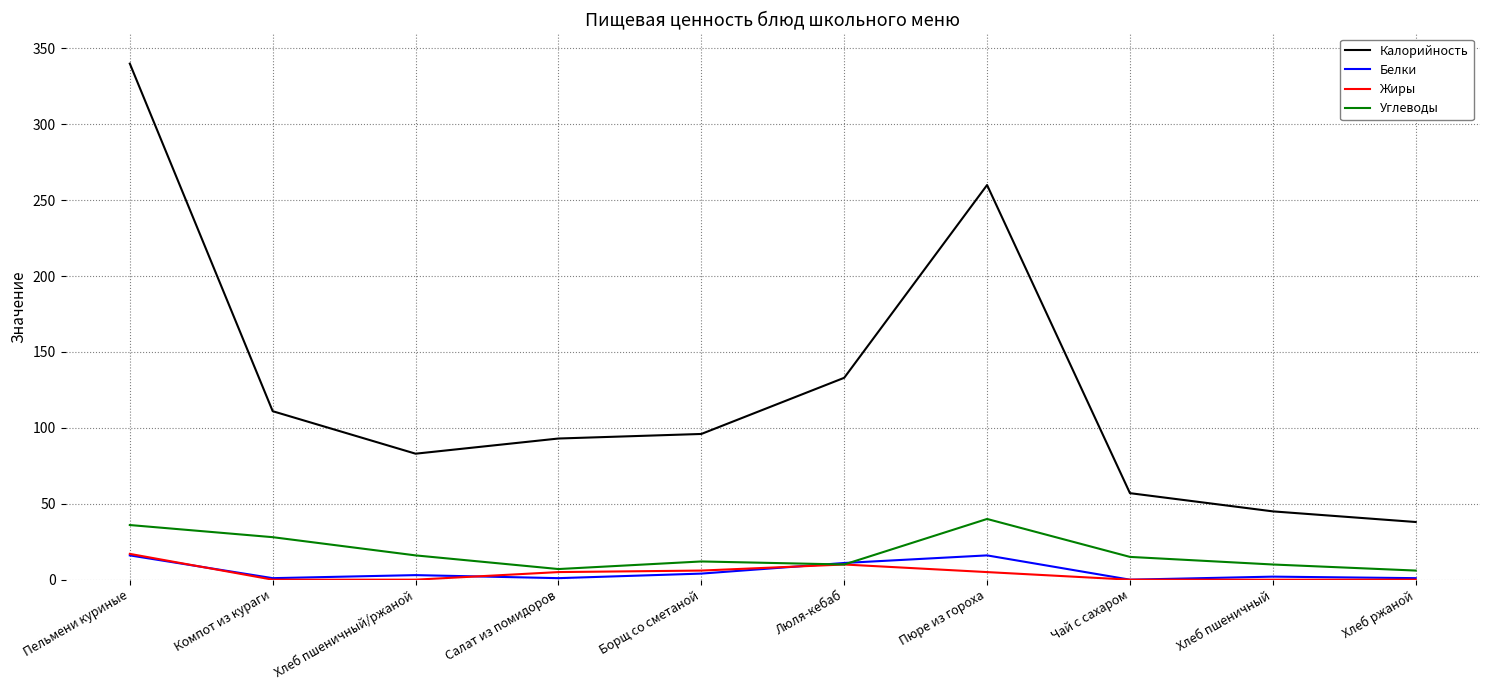

What position from the right is Пельмени куриные?

10